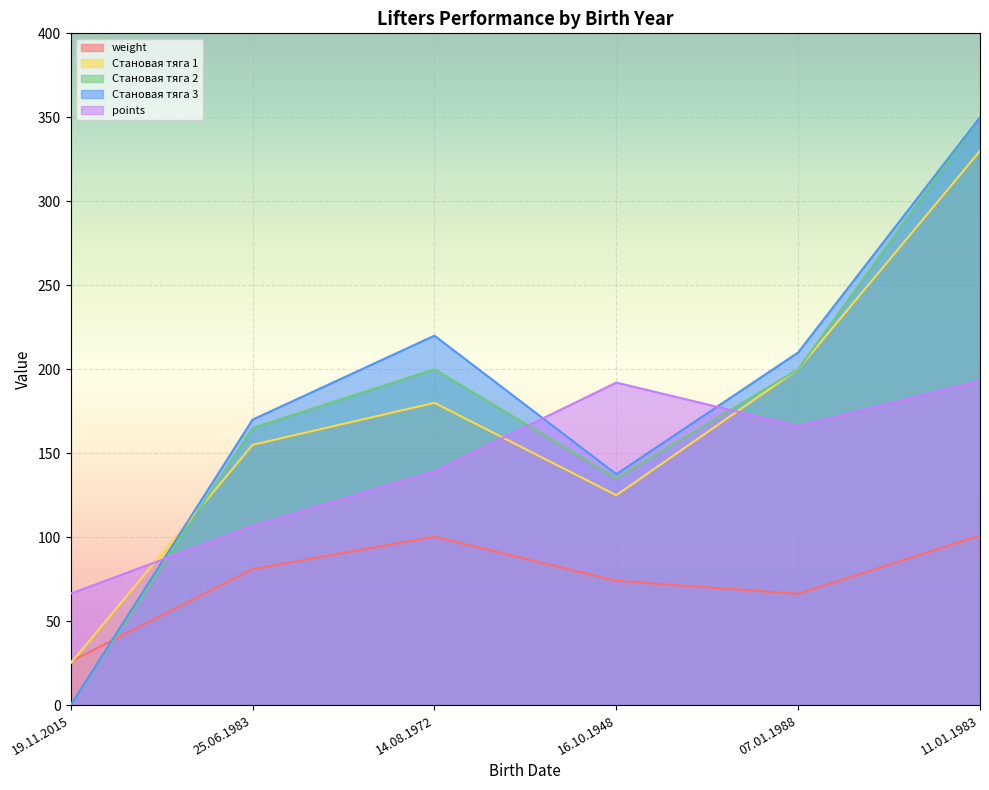

Count the number of categories in the chart.

6